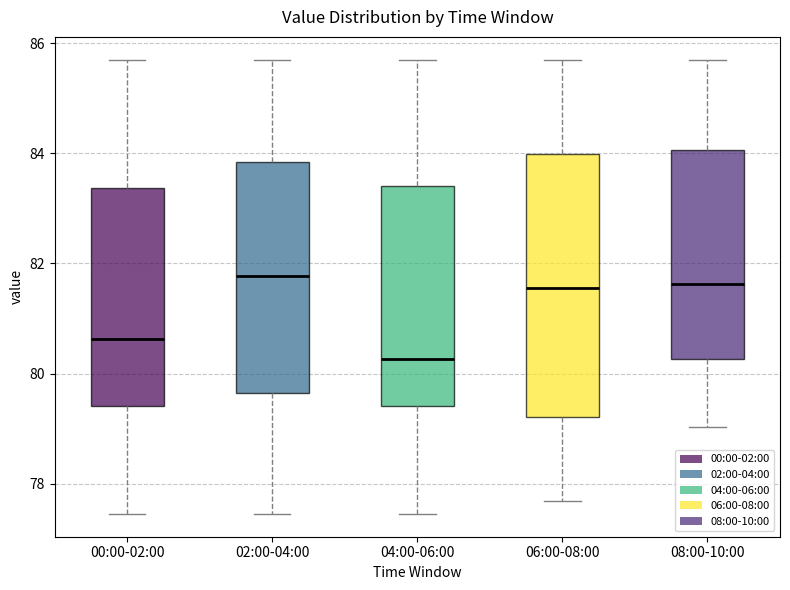

Reading left to right, read every box against the y-axis: the position of its median line, the range the box covers, and the ends of its whiskers. The values are not printed on the chart, so give them approximately, as read against the axis.

00:00-02:00: median 80.6, box 79.4 to 83.4, whiskers 77.4 to 85.8
02:00-04:00: median 81.8, box 79.6 to 83.8, whiskers 77.4 to 85.8
04:00-06:00: median 80.2, box 79.4 to 83.4, whiskers 77.4 to 85.8
06:00-08:00: median 81.6, box 79.2 to 84.0, whiskers 77.6 to 85.8
08:00-10:00: median 81.6, box 80.2 to 84.0, whiskers 79.0 to 85.8